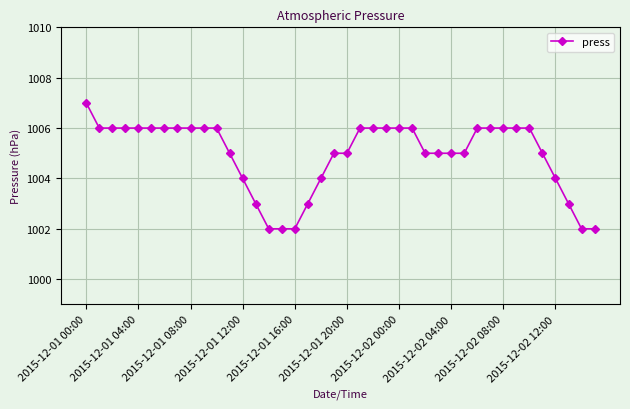

What is the value of the 39th point from the left?

1002